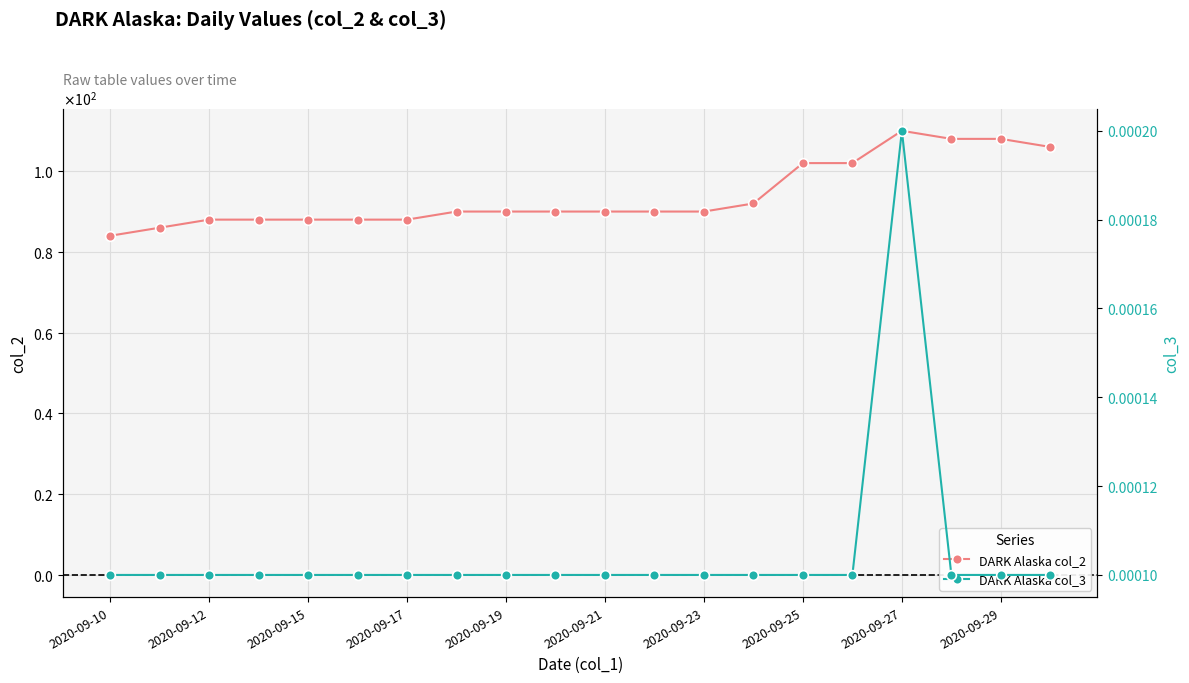

Reading left to right, what are all the values shown in this chart?

DARK Alaska col_2: 84.0	86.0	88.0	88.0	88.0	88.0	88.0	90.0	90.0	90.0	90.0	90.0	90.0	92.0	102.0	102.0	110.0	108.0	108.0	106.0
DARK Alaska col_3: 0.0	0.0	0.0	0.0	0.0	0.0	0.0	0.0	0.0	0.0	0.0	0.0	0.0	0.0	0.0	0.0	0.0	0.0	0.0	0.0